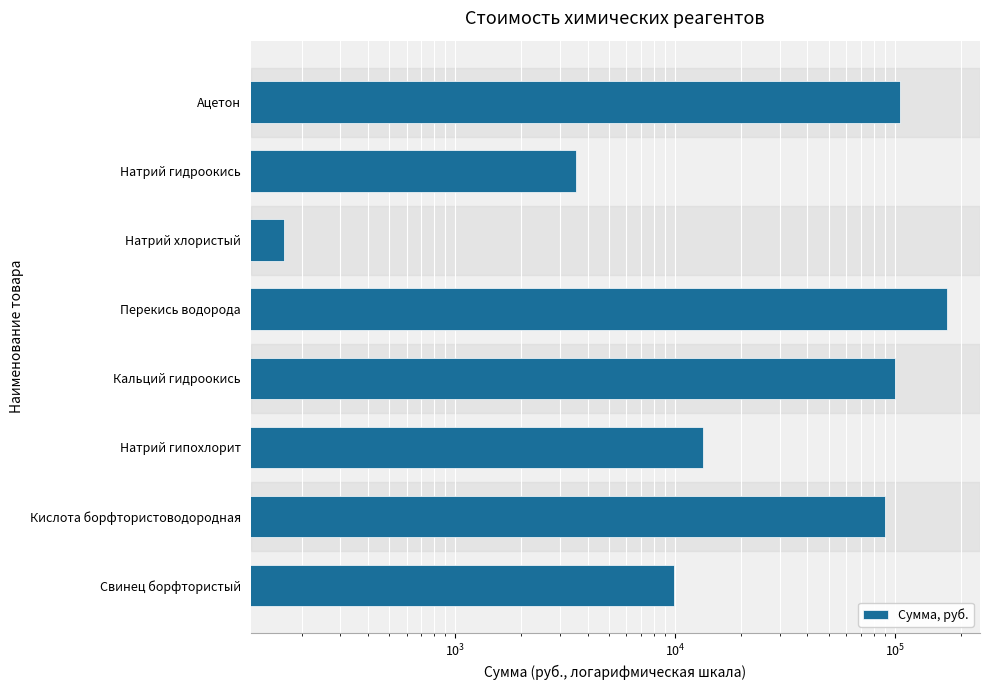

What is the difference between the maximum and second lowest values?

168818.6